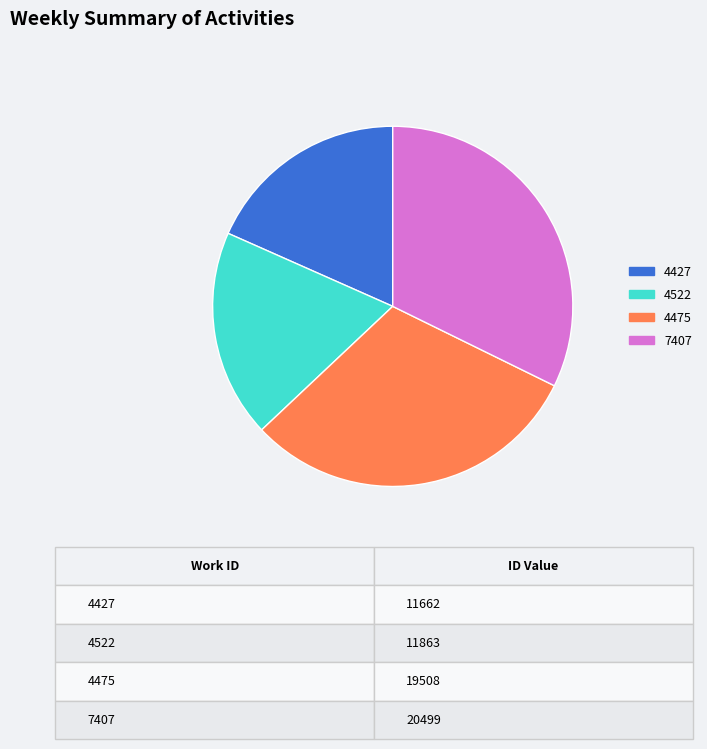

The 4522 slice represents 9% of the pie. True or false?

False